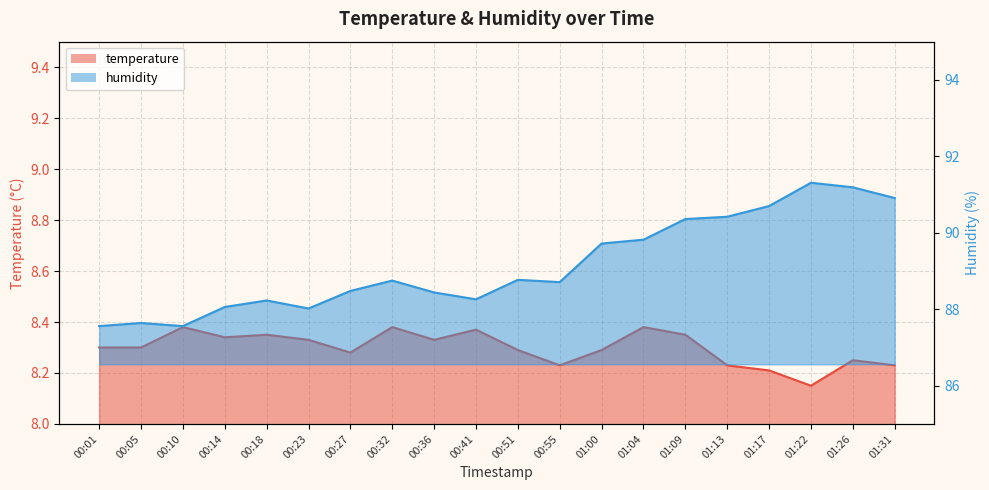

In temperature, how many points are higher than both neighbors (excluding endpoints)?

6